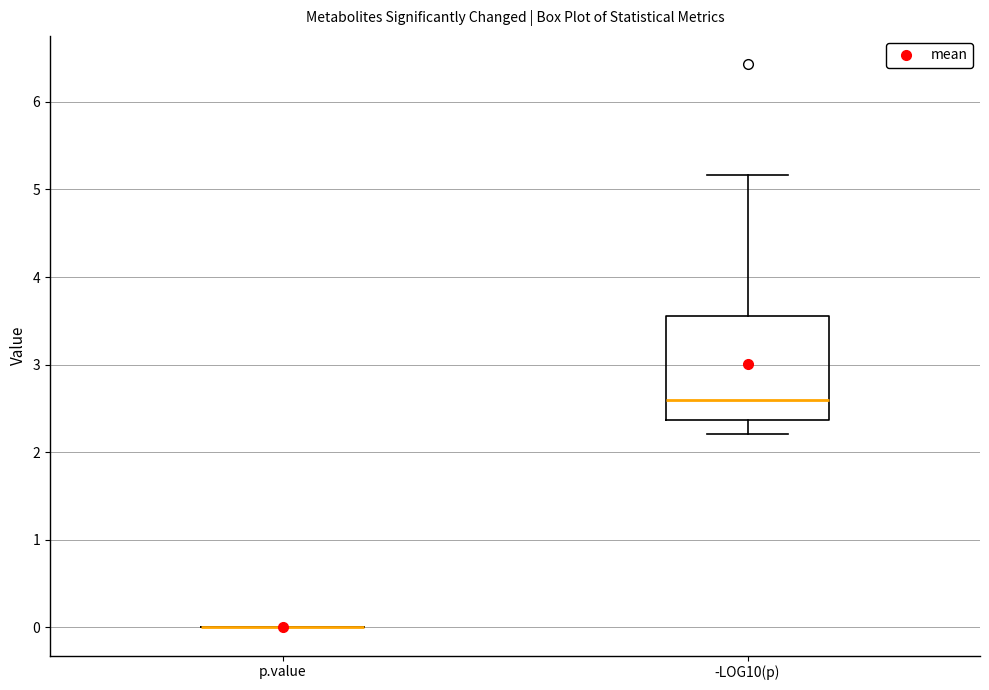

Reading left to right, transcribe this box plot: for each box, give where its median line is, the range the box spans, and where its two whiskers end, as read against the y-axis. The values are not printed on the chart, so give them approximately, as read against the axis.

p.value: box collapsed to a line at 0.0, whiskers 0.0 to 0.0
-LOG10(p): median 2.6, box 2.4 to 3.6, whiskers 2.2 to 5.2